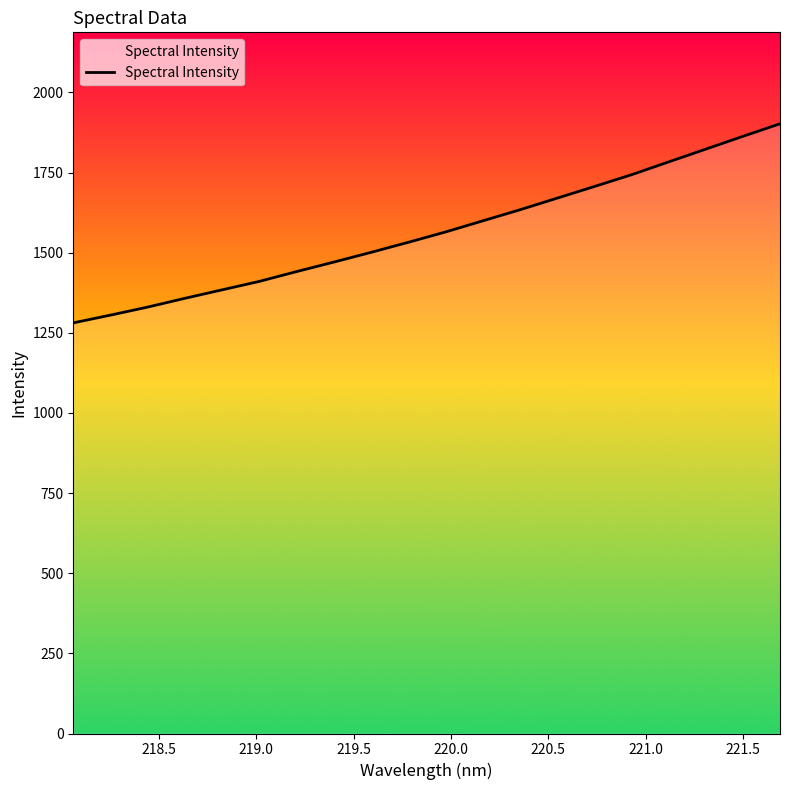

Count the number of values greater than 1564.

10